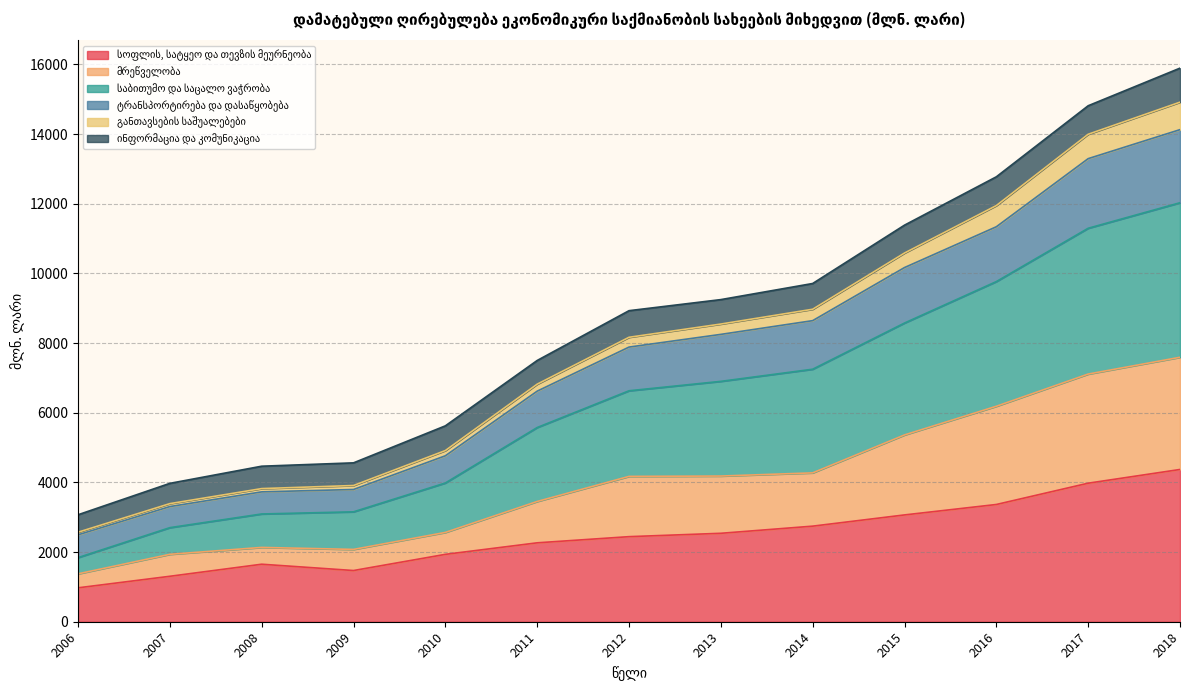

What is the total value across all series at 2016?

12773.3